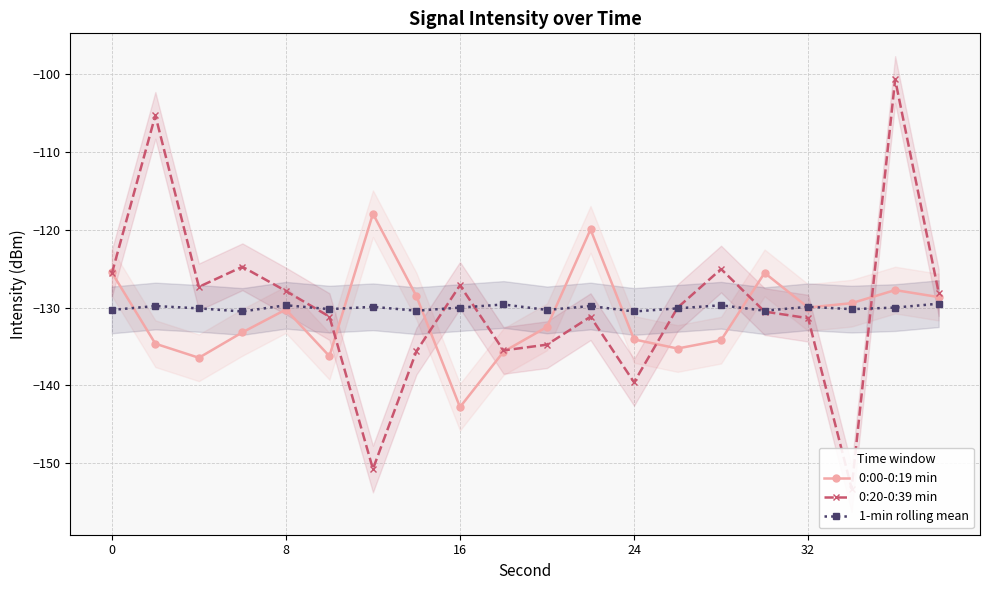

How many lines are shown in the chart?

3